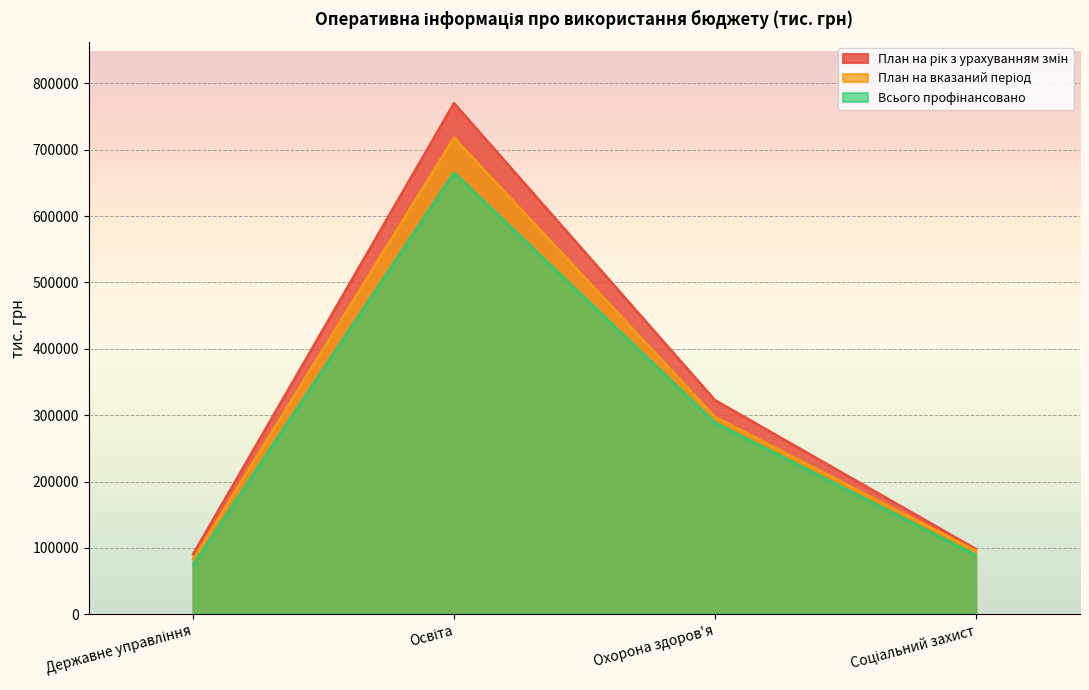

Rank the series by their maximum value, from highest to lowest.

План на рік з урахуванням змін, План на вказаний період, Всього профінансовано